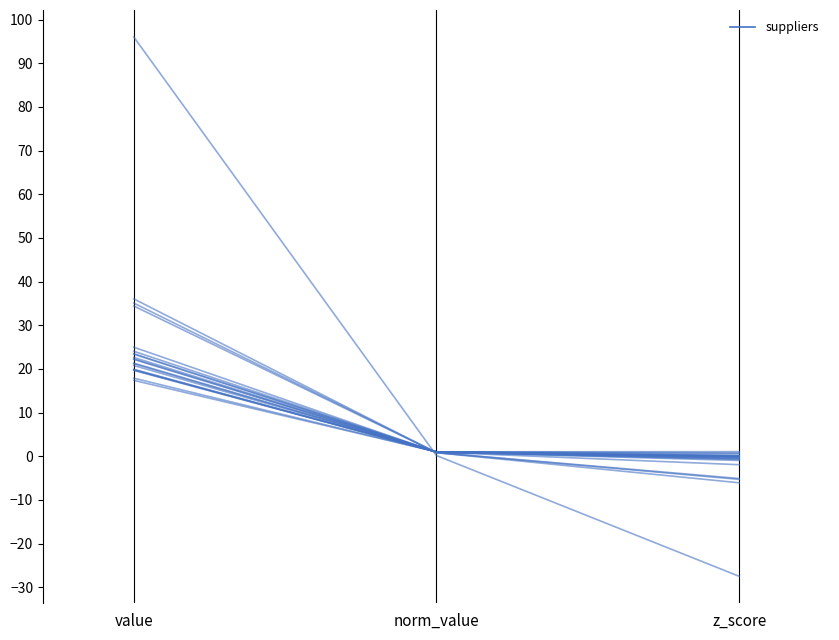

What is the difference between the maximum and minimum values?

42.1